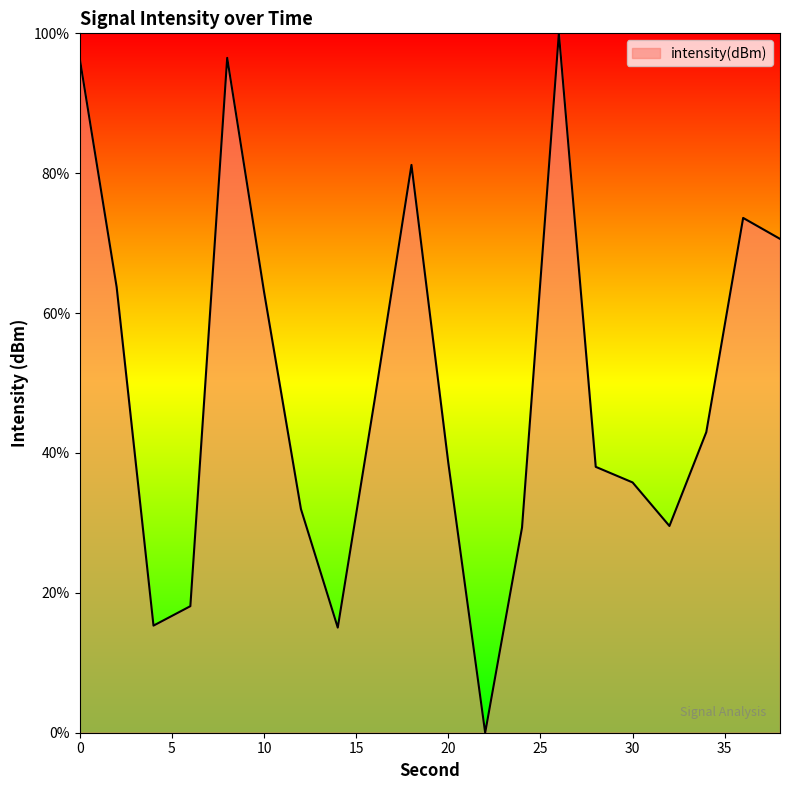

What is the maximum value shown in the chart?

100.0